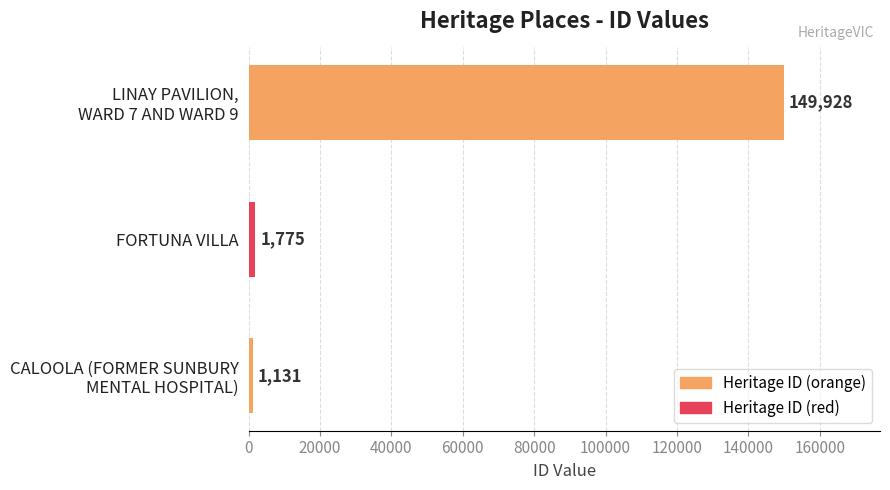

How many bars are there in total?

3